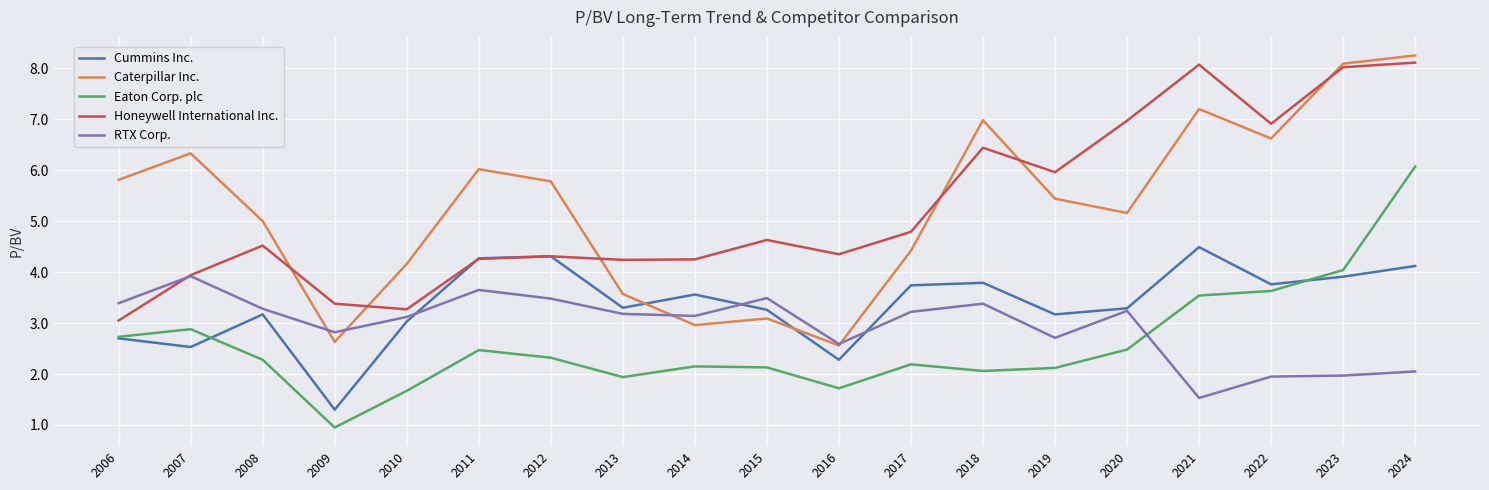

Is it true that Eaton Corp. plc equals 1.7 at 2016?

True